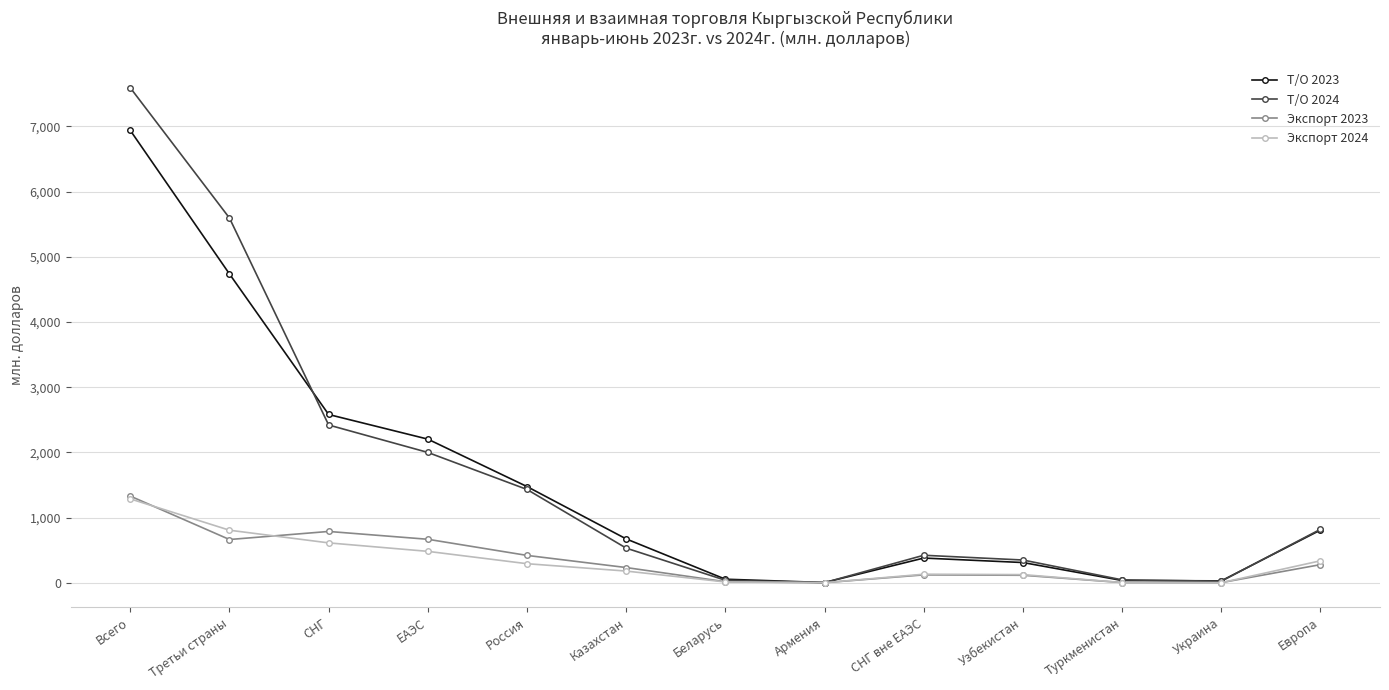

What is the total value across all series at Всего?

17146.1